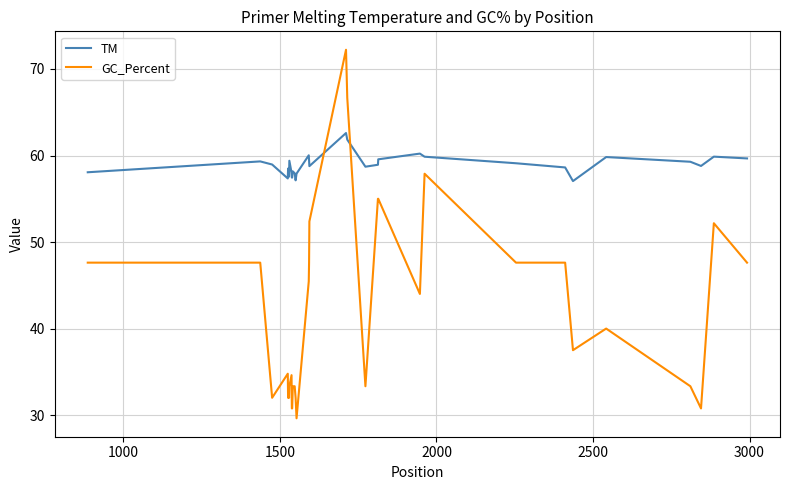

Rank the series by their average value, from highest to lowest.

TM, GC_Percent